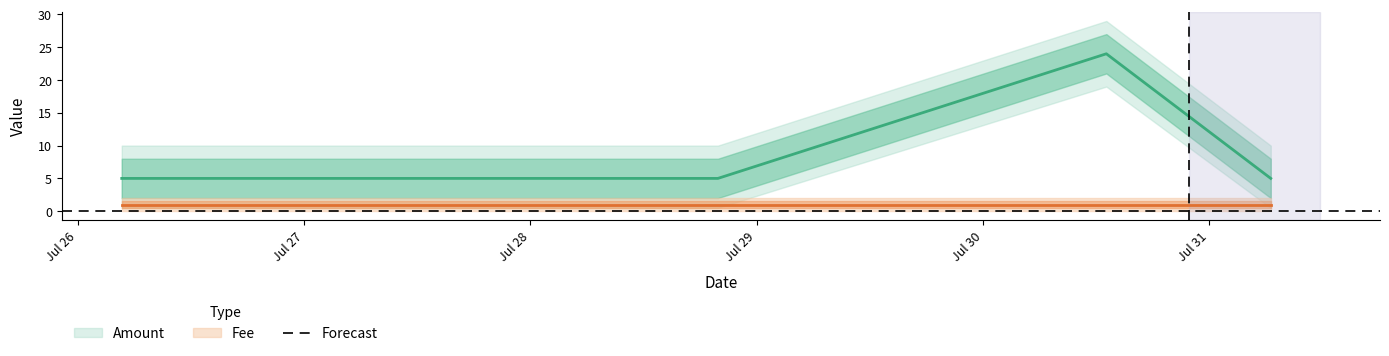

What is the average value?

9